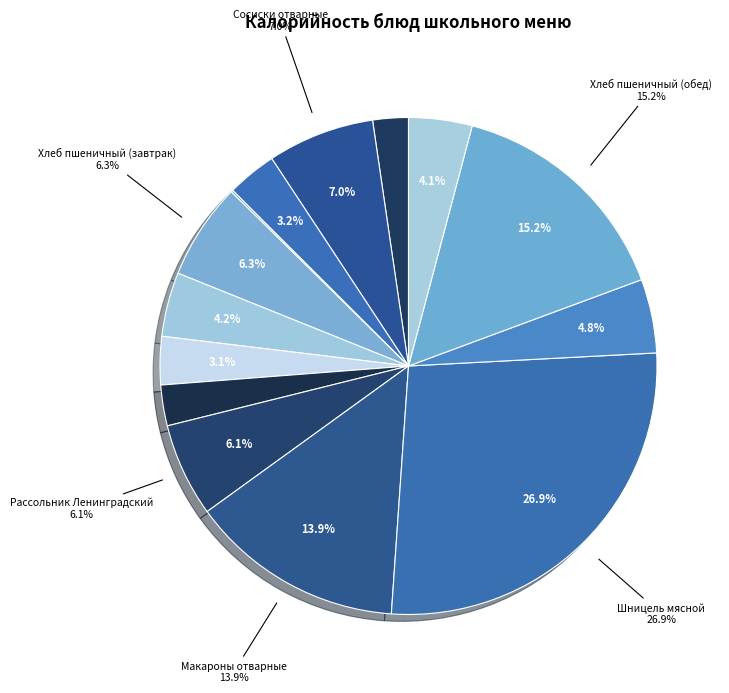

What is the largest slice in the pie chart?

Шницель мясной